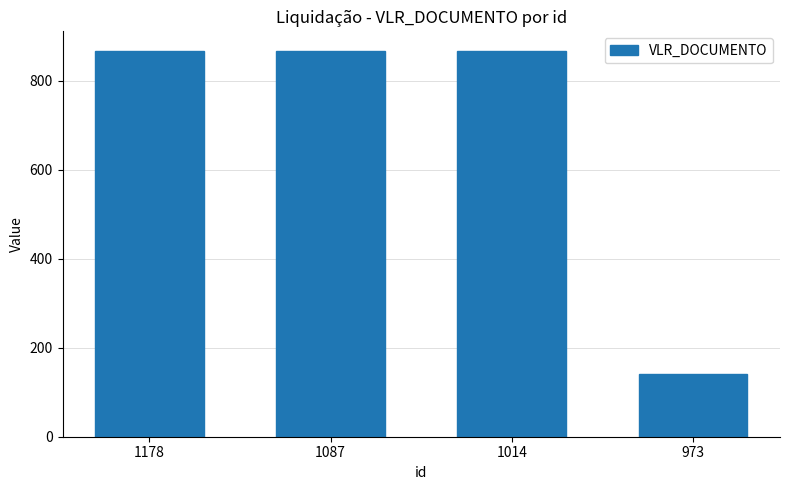

Is it true that the value at 973 is 140.0?

True